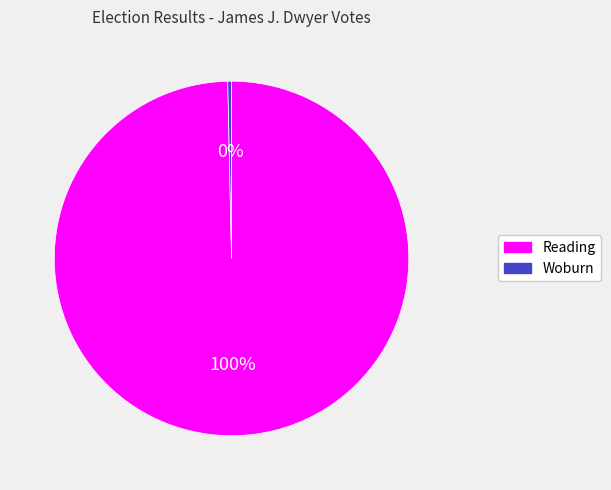

Is the sum of Reading and Woburn greater than half?

Yes